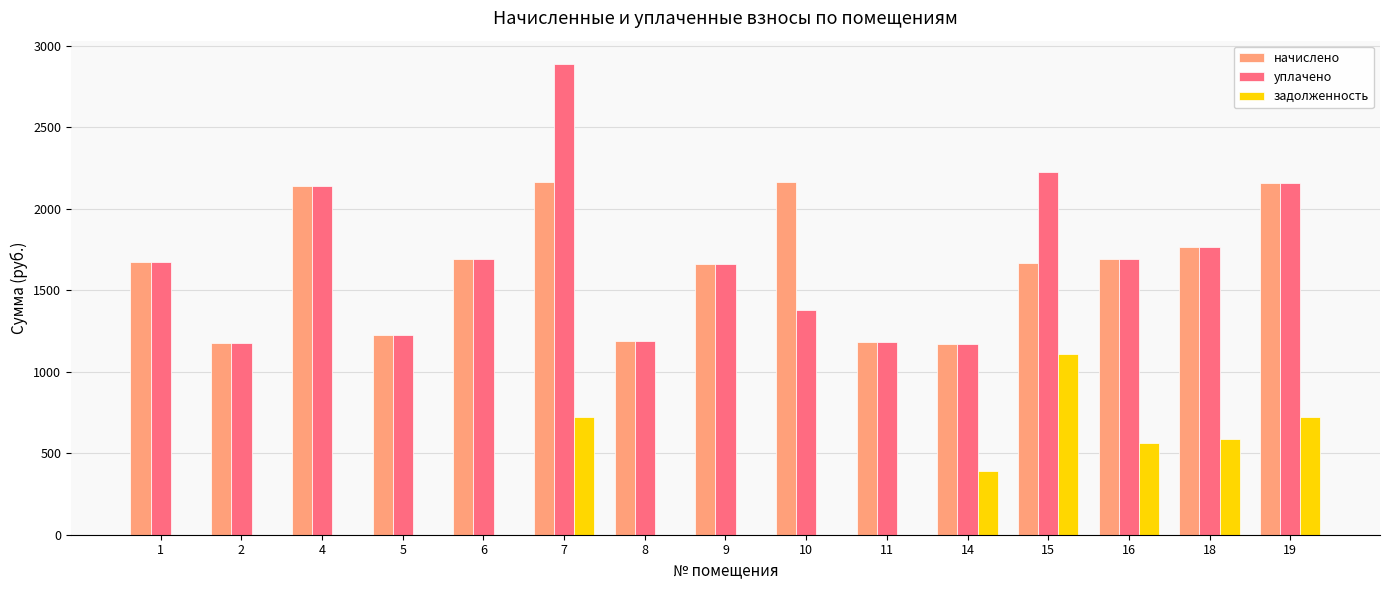

The value of уплачено at 4 is 3402.3. True or false?

False